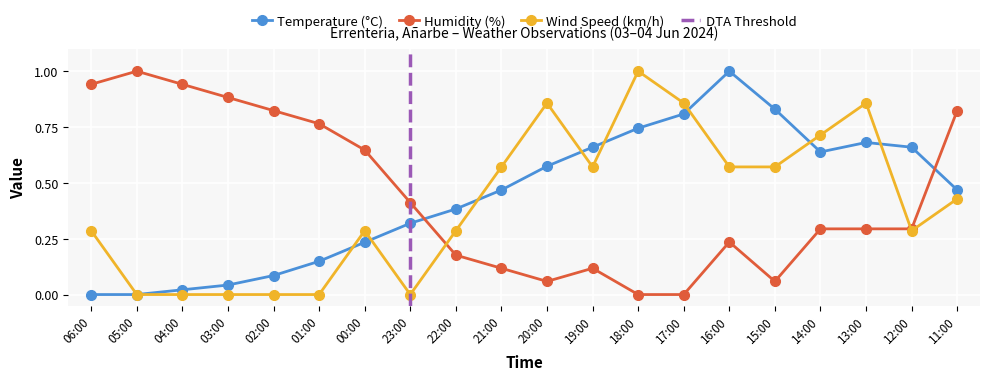

Read the Wind Speed (km/h) value at 16:00.

0.6